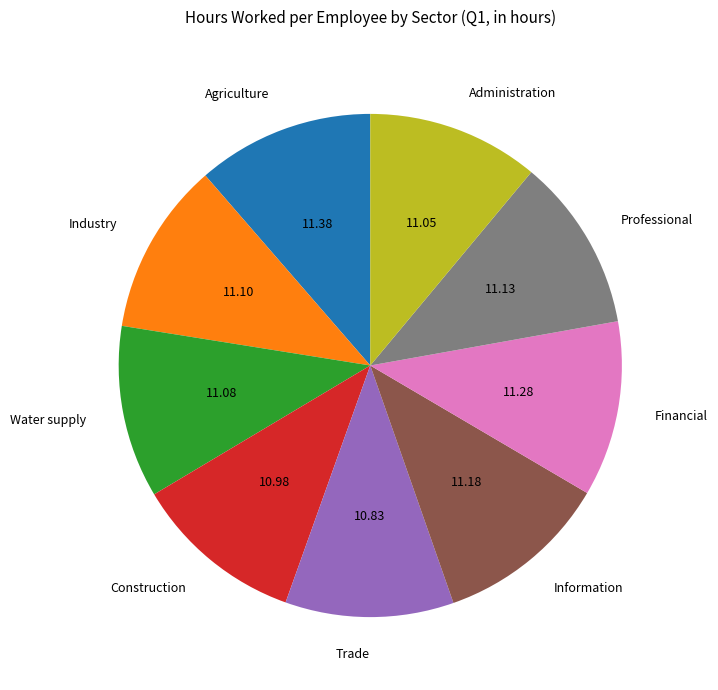

Does Information account for over 50% of the chart?

No